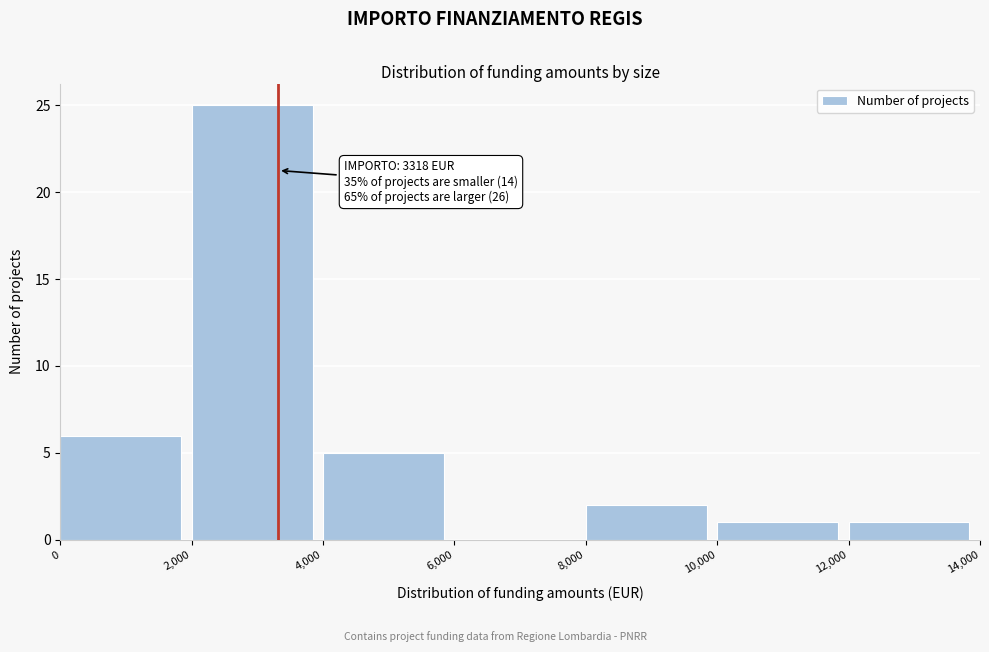

Over which range of the x-axis is the bar tallest?

2,000 to 4,000